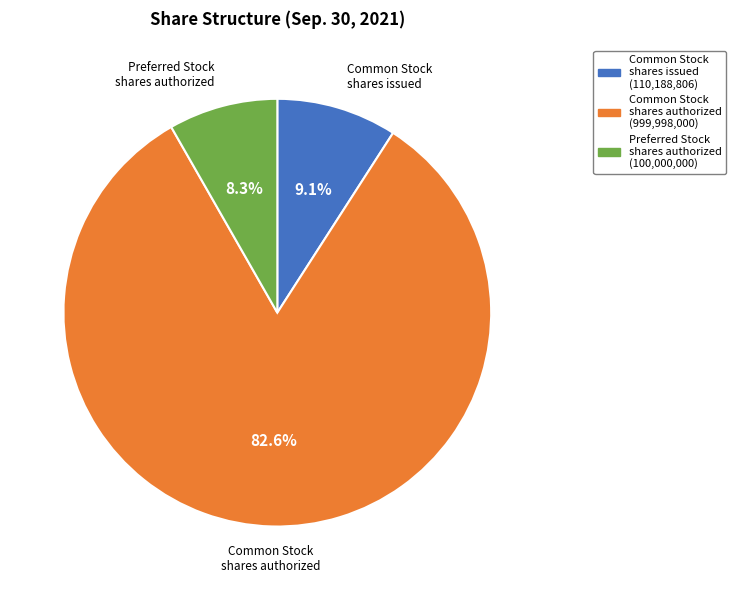

What is the smallest slice in the pie chart?

Preferred Stock shares authorized